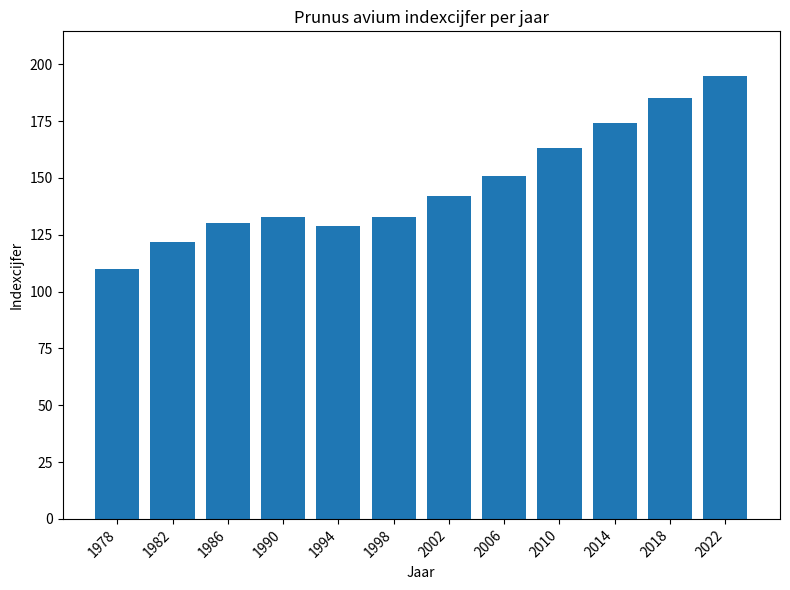

Reading left to right, extract all data points from this chart.

110	122	130	133	129	133	142	151	163	174	185	195